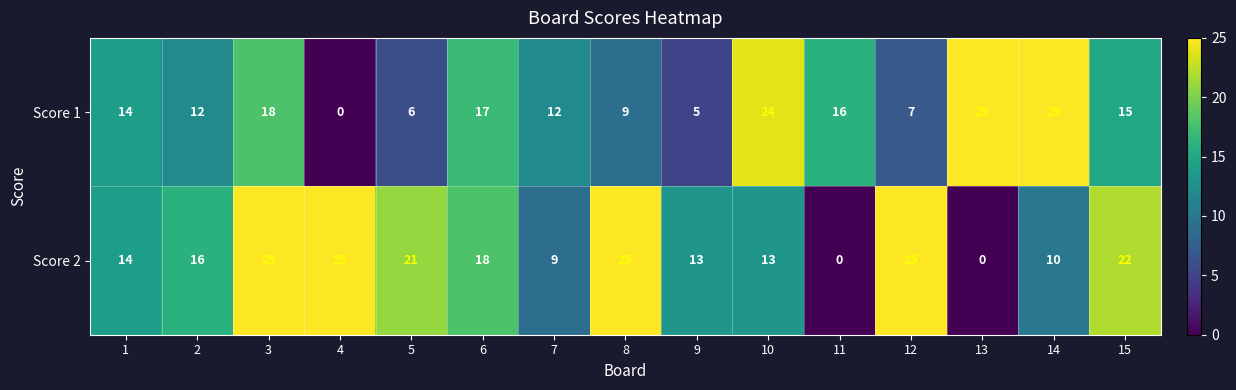

Read the Score 1 value at 15, to the nearest 5.

15